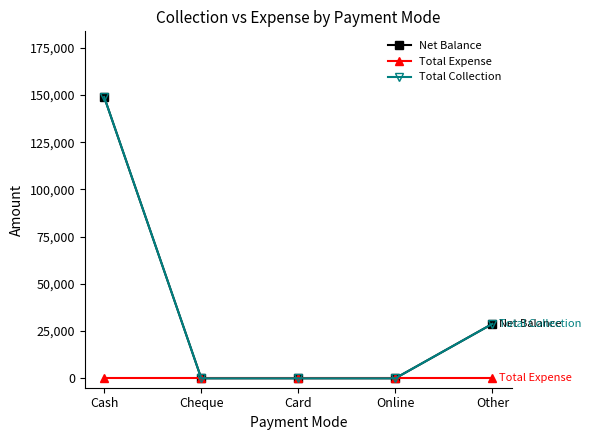

Which series has the largest total across all categories?

Net Balance